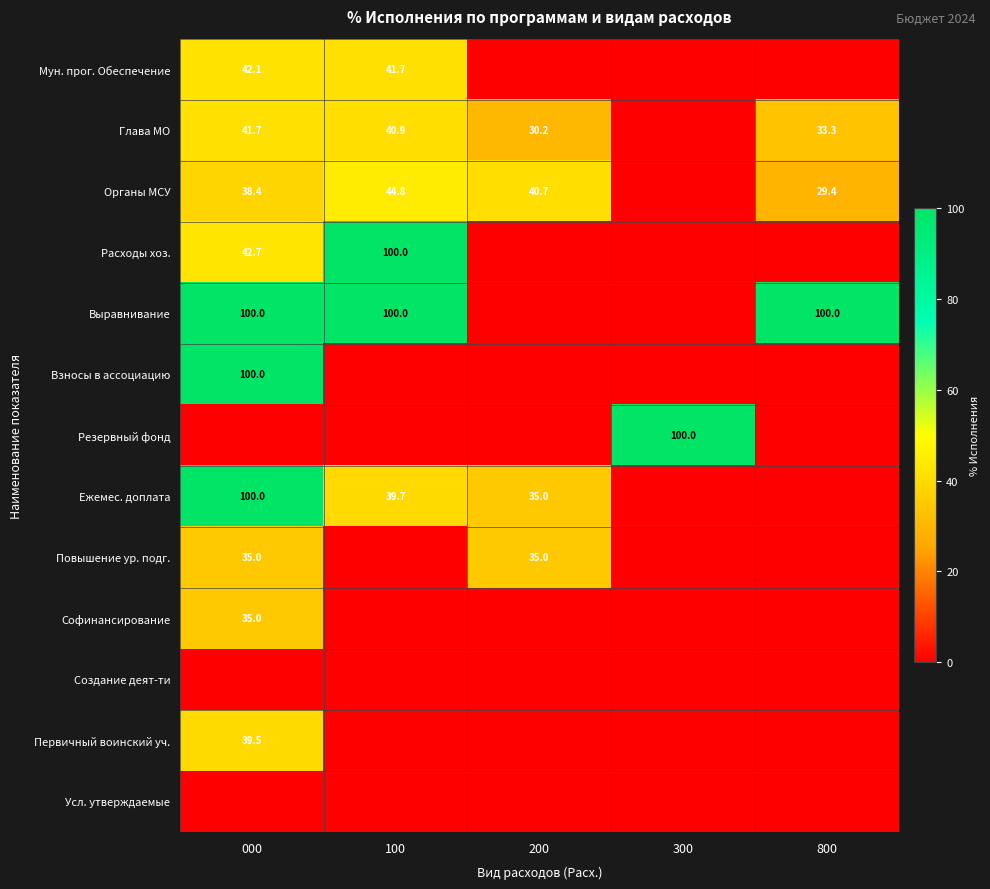

The value of Софинансирование at 000 is 22.5. True or false?

False